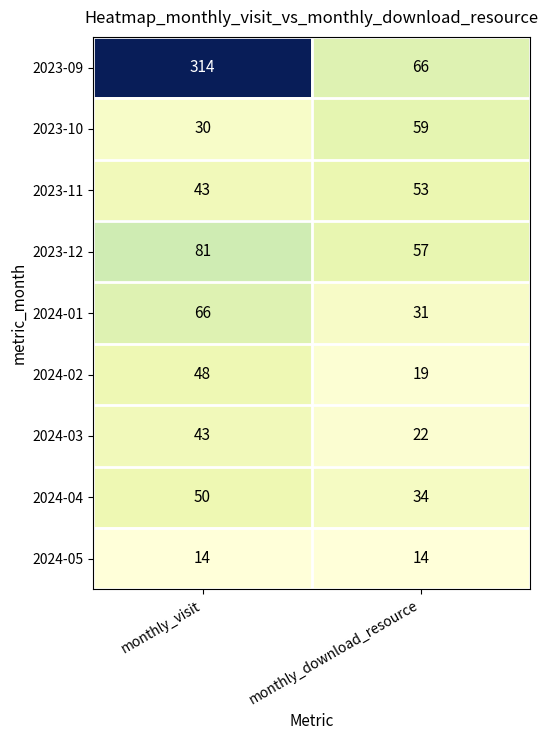

At which category does the chart reach its peak across all series?

monthly_visit